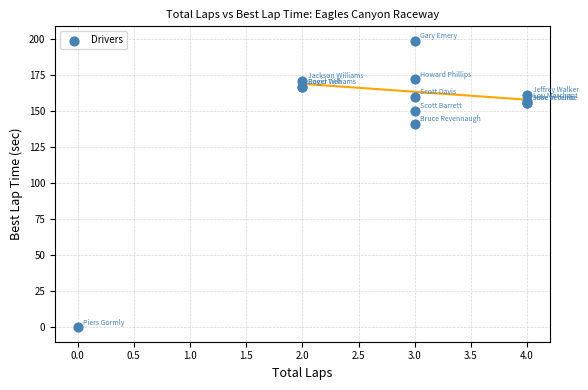

What Y value in the scatter plot is closest to 99?

140.9